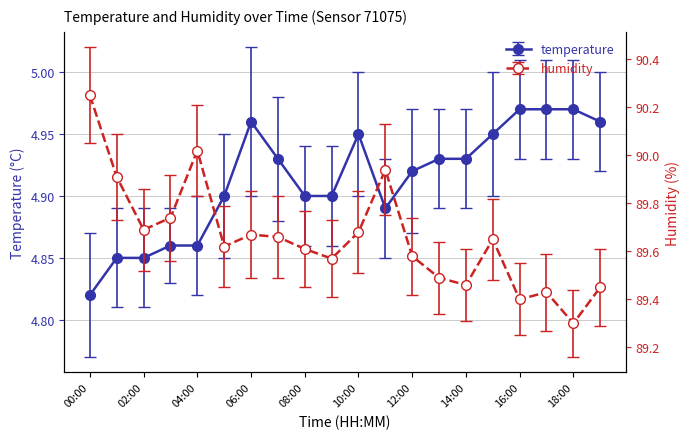

True or false: humidity has a value of 89.7 at 02:00.

True